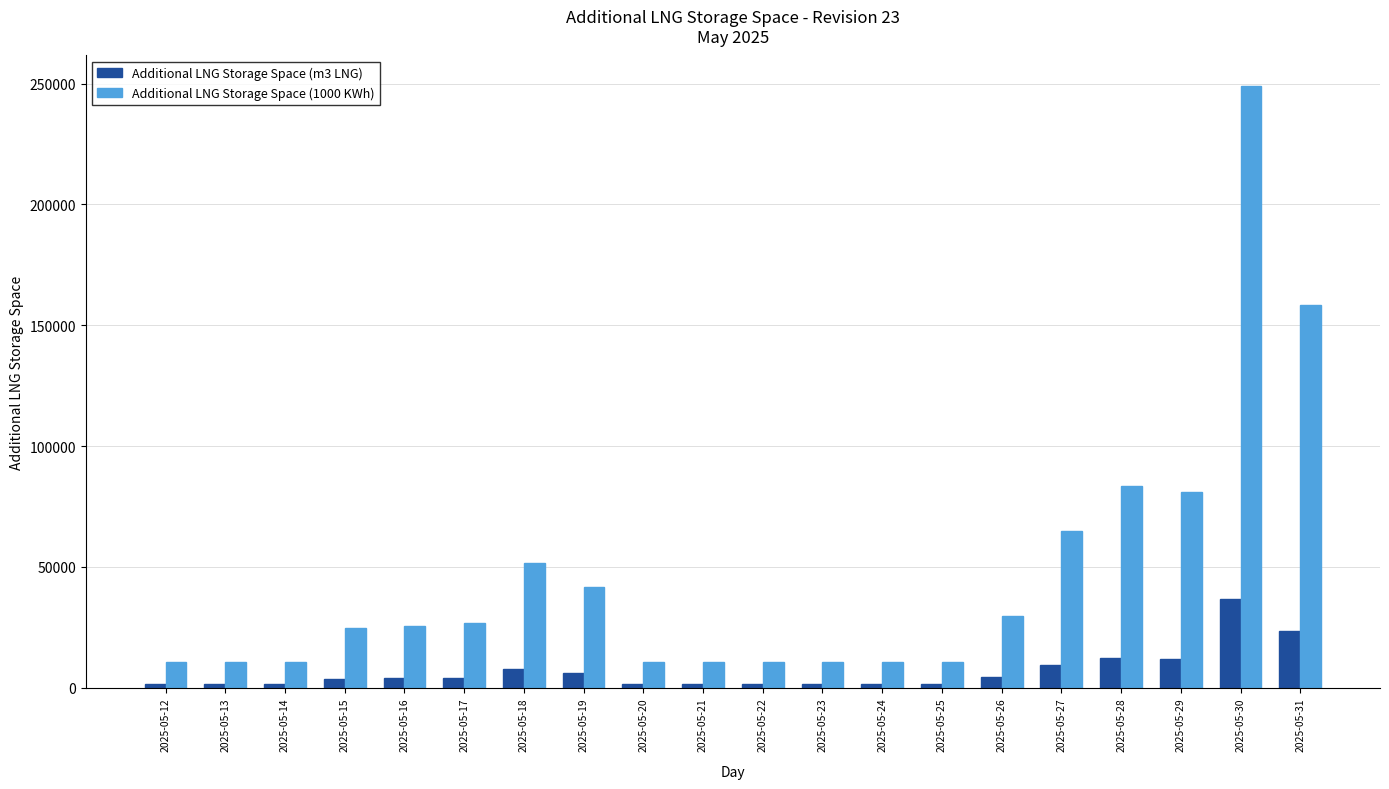

What are all the series names shown in the legend?

Additional LNG Storage Space (m3 LNG), Additional LNG Storage Space (1000 KWh)